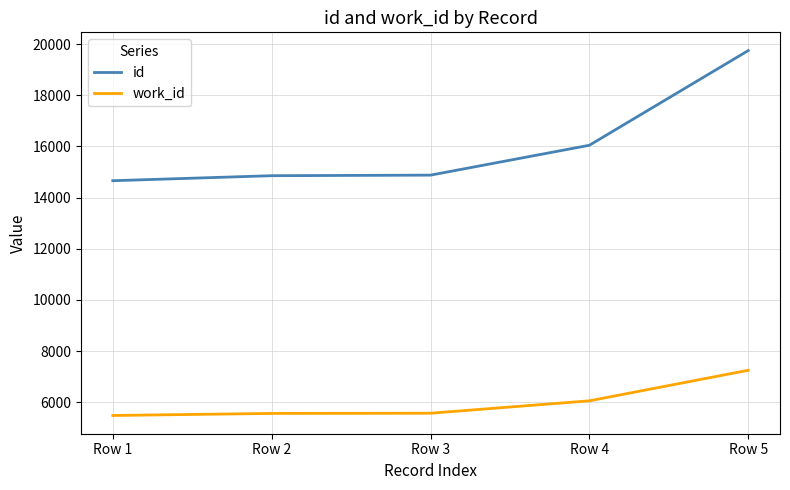

Rank the series by their average value, from highest to lowest.

id, work_id